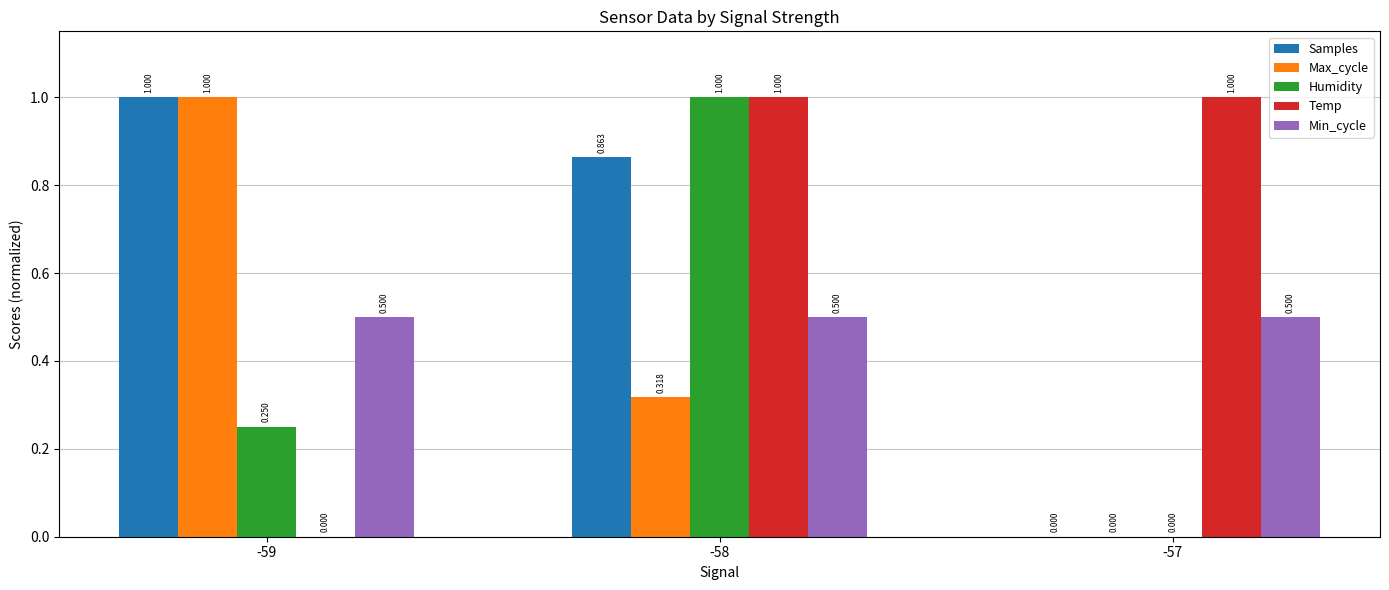

Where is Temp nearest to the value 0?

-59